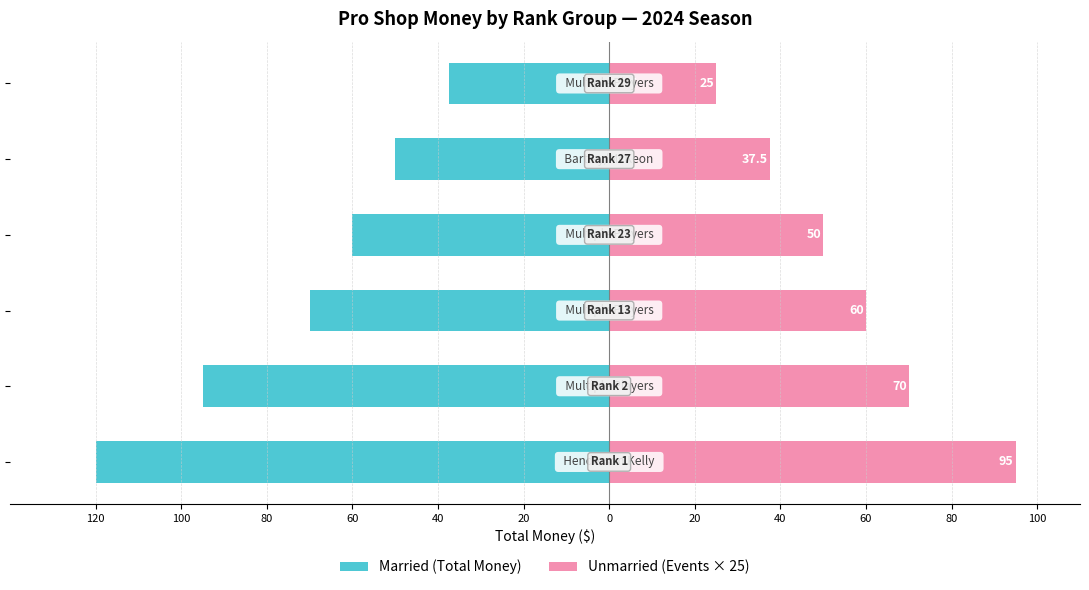

What is the value of the Married bar at the 5th from the left?

-50.0